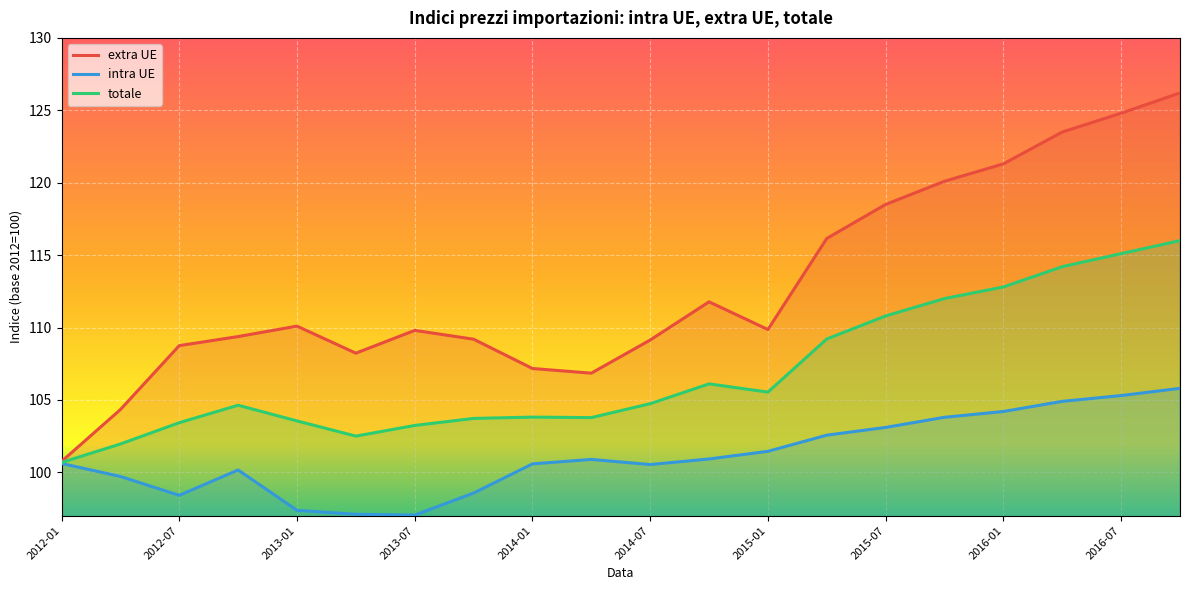

True or false: totale and extra UE cross at least once.

False